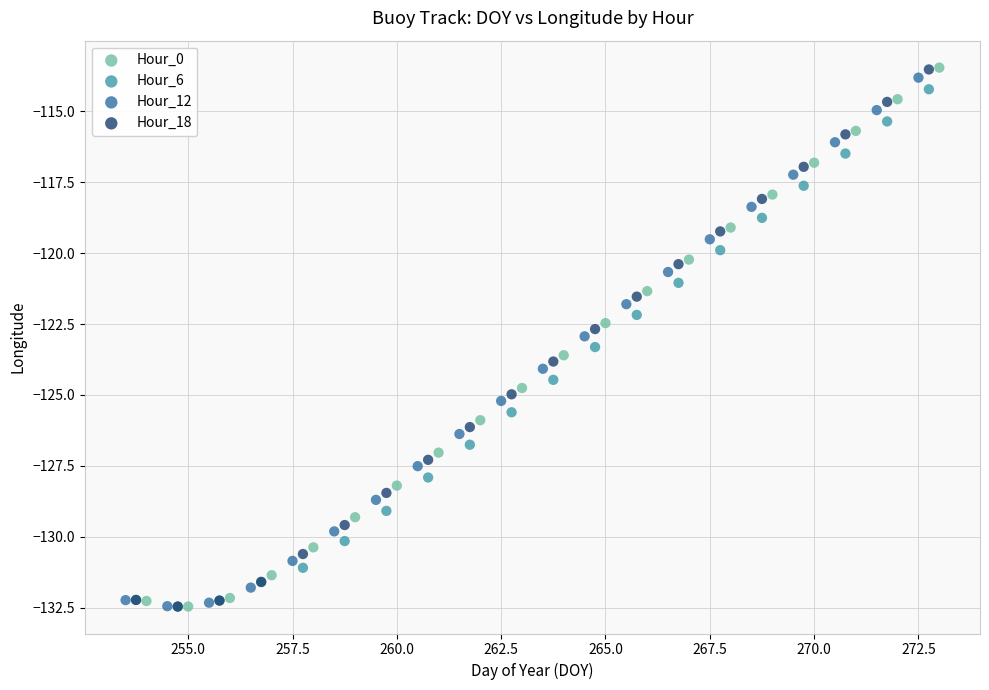

Which series has the widest spread of Y values?

Hour_0